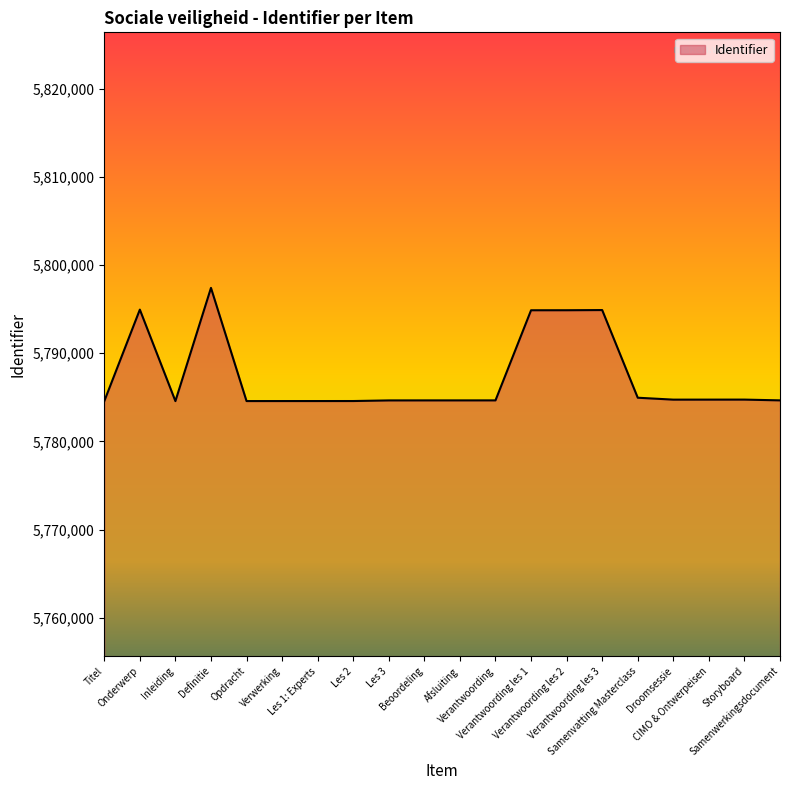

Is it true that the value at Beoordeling is 5784650?

True